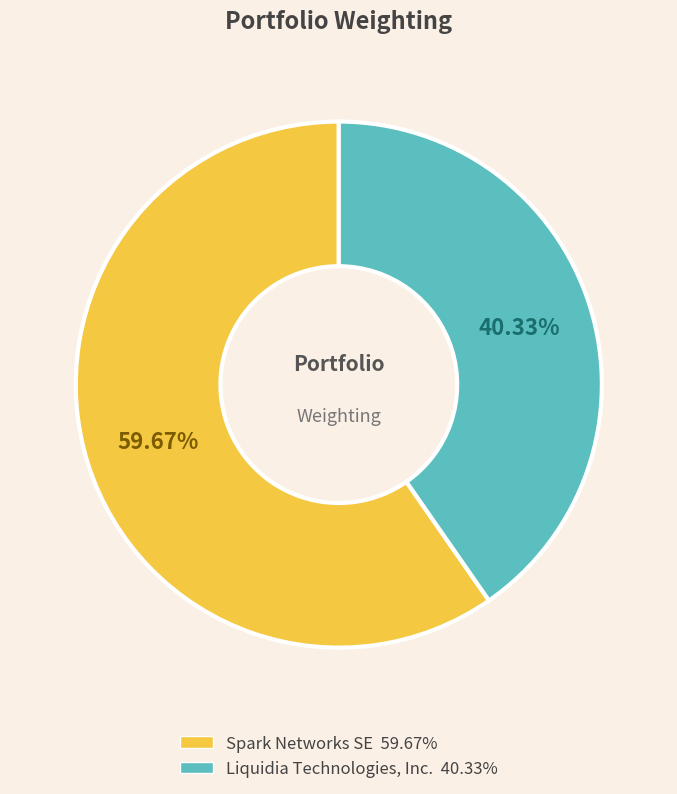

What is the majority slice?

Spark Networks SE